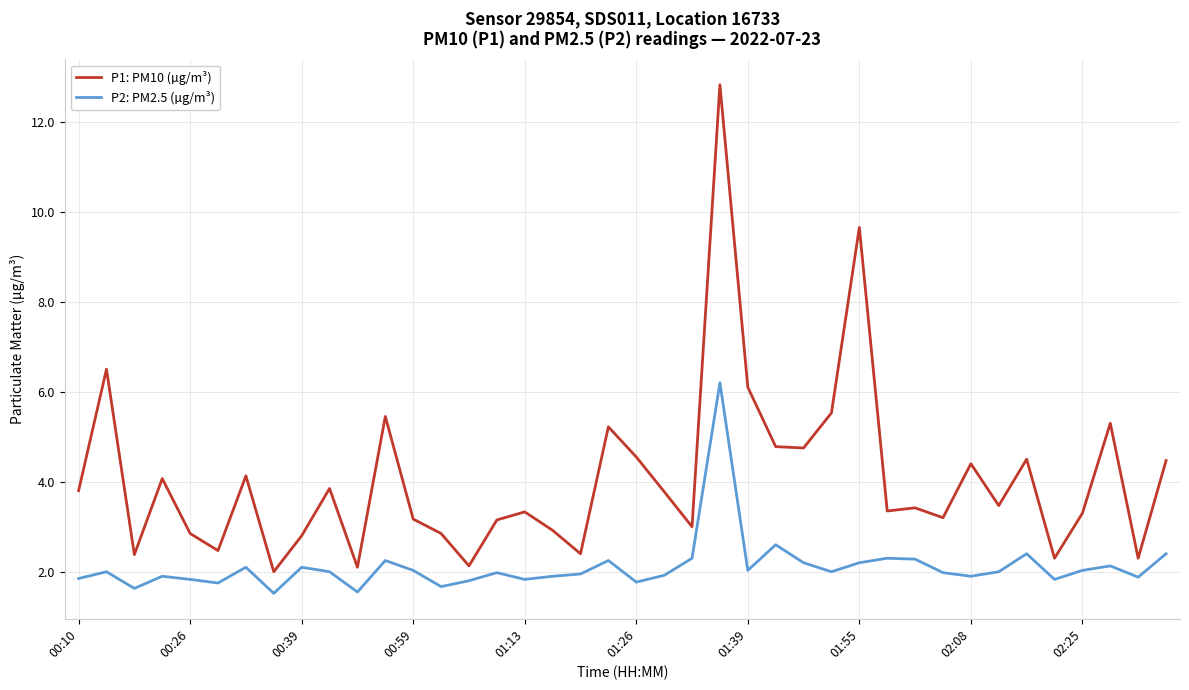

Does the chart have visible grid lines?

Yes